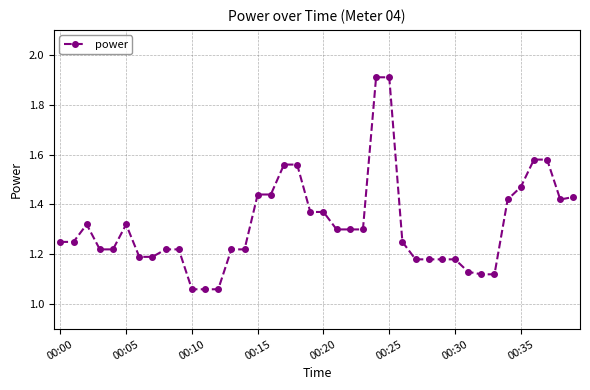

What is the sum of all values?

52.7